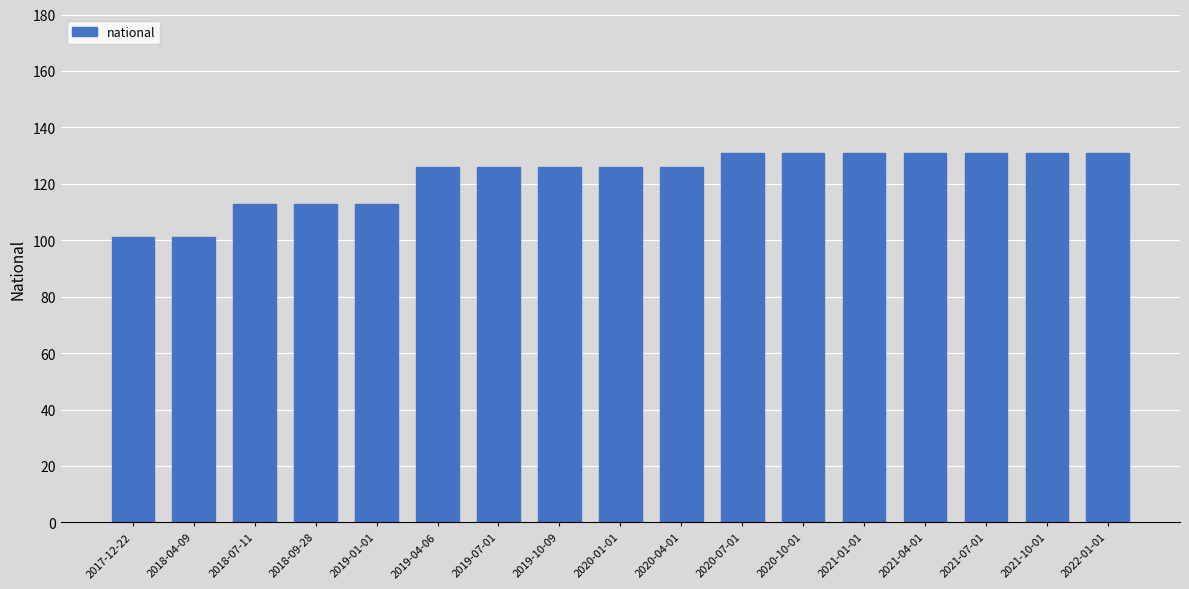

What is the greatest value displayed?

131